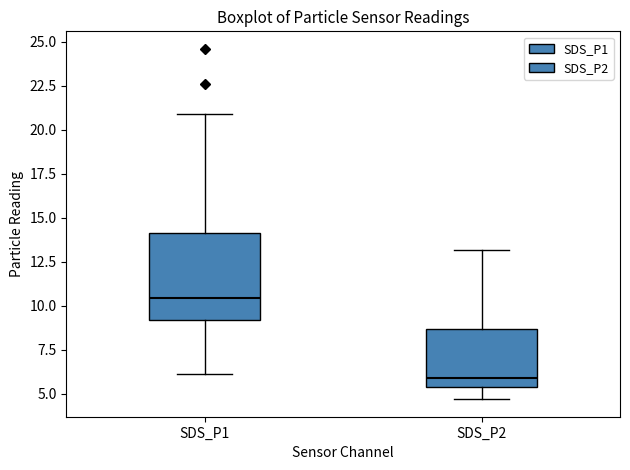

Where is the lower edge of the box for SDS_P2 on the y-axis? The values are not printed on the chart, so give them approximately, as read against the axis.

5.5